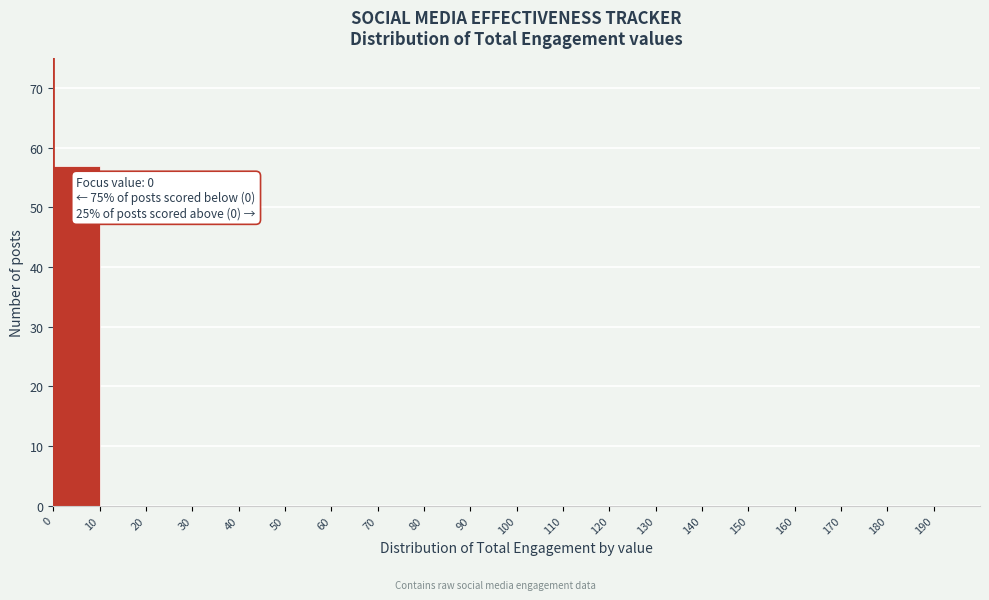

Which range on the x-axis has the tallest bar?

0 to 10